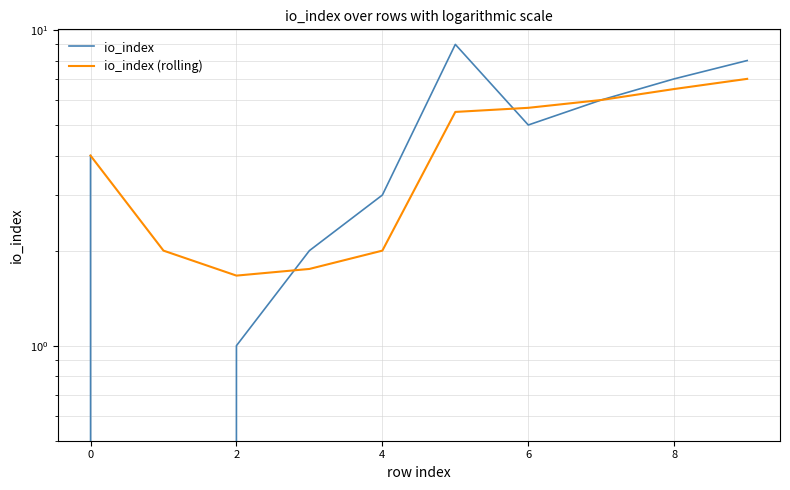

What is the average value of the io_index (rolling) series?

4.2